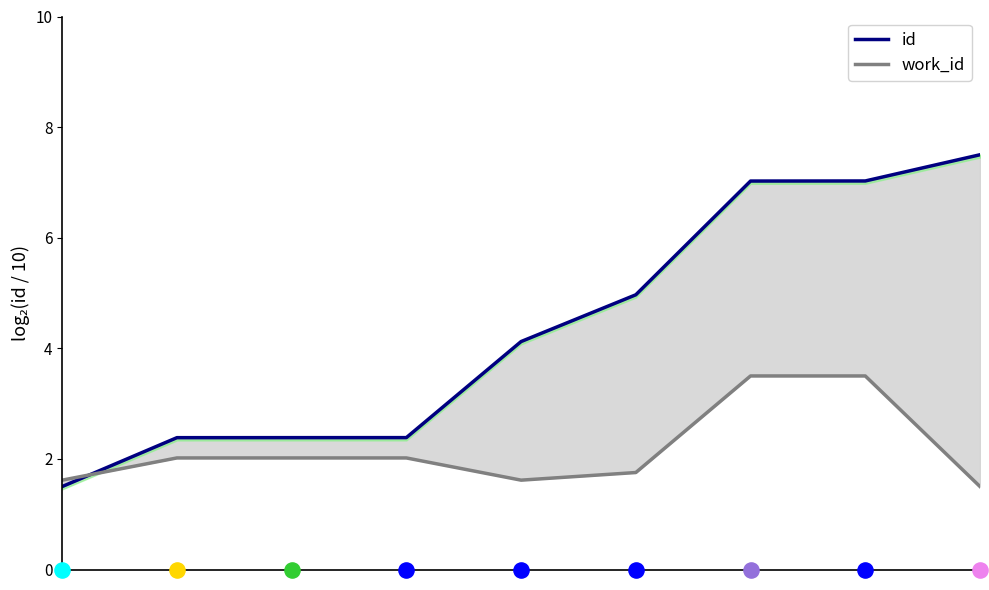

Is the value of id at 3 greater than the value of work_id at 0?

Yes